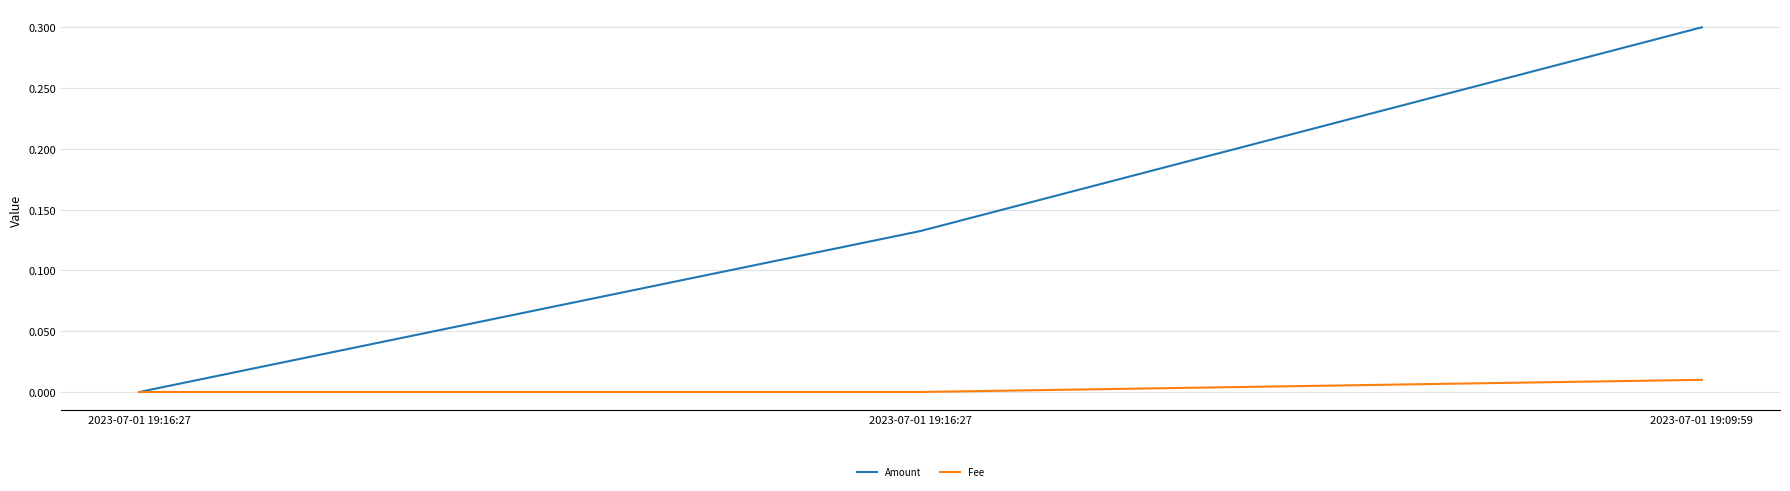

The Fee series shows -0.0 at 2023-07-01 19:16:27. True or false?

False